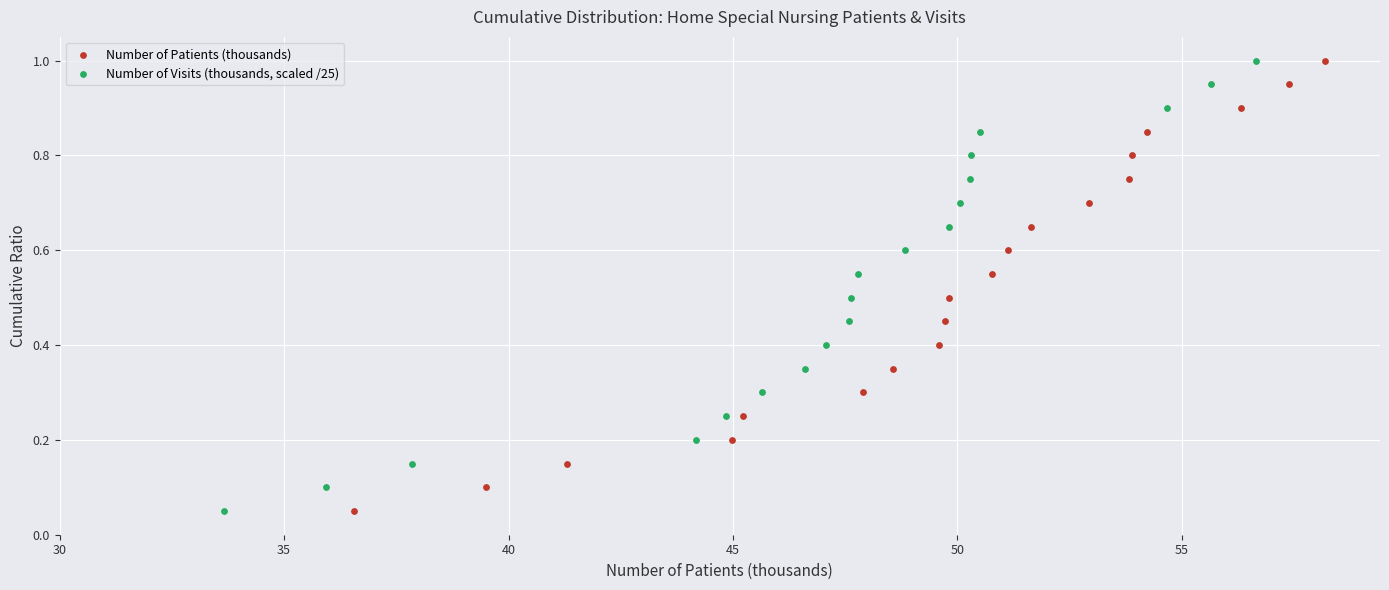

What are all the series names shown in the legend?

Number of Patients (thousands), Number of Visits (thousands, scaled /25)